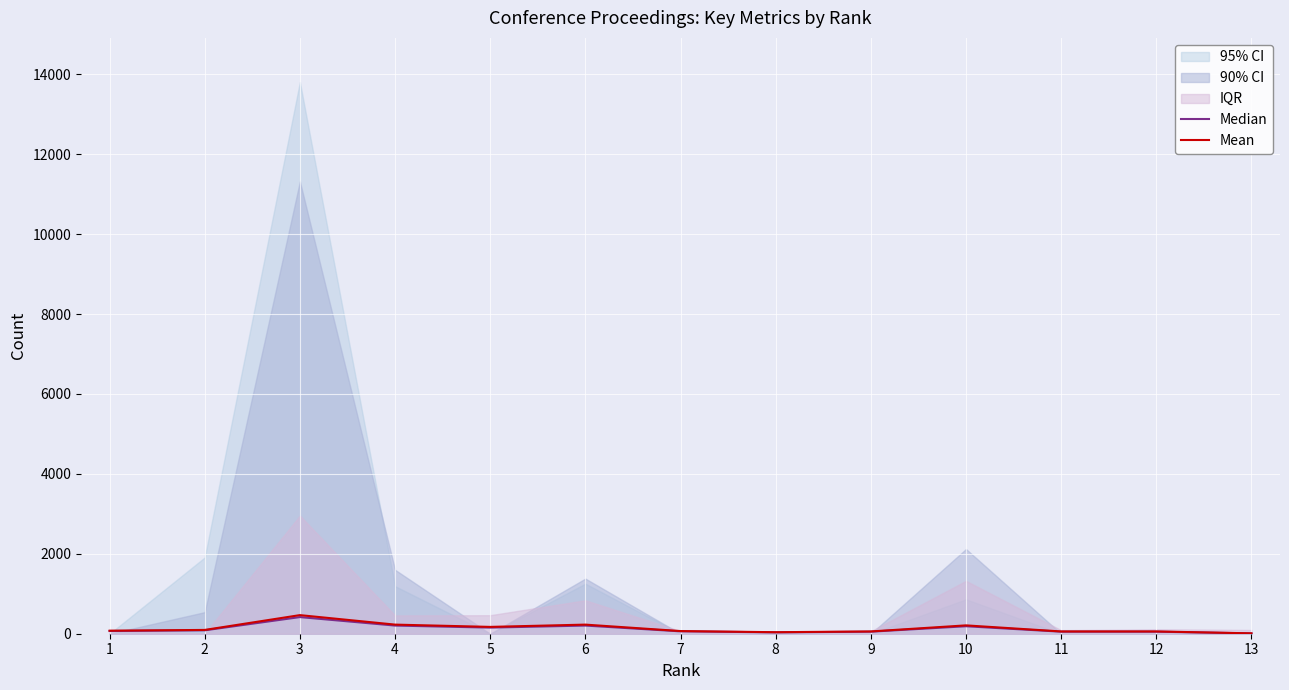

List the labels in order of Median value, smallest first.

13, 8, 9, 11, 12, 7, 1, 2, 5, 10, 4, 6, 3